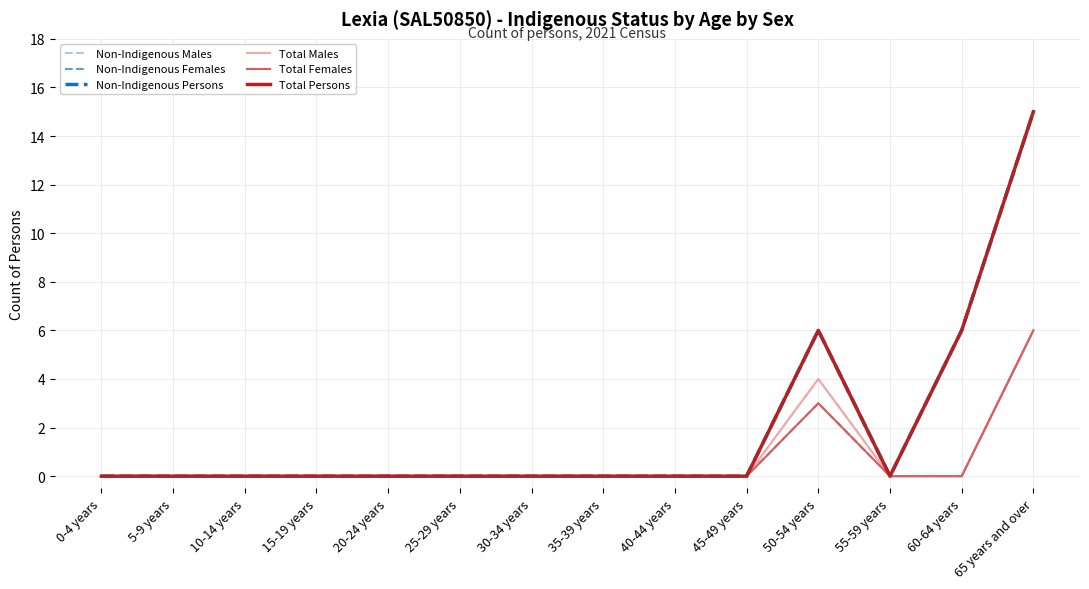

Reading left to right, list all the values displayed in this chart.

Non-Indigenous Males: 0	0	0	0	0	0	0	0	0	0	4	0	0	6
Non-Indigenous Females: 0	0	0	0	0	0	0	0	0	0	3	0	0	6
Non-Indigenous Persons: 0	0	0	0	0	0	0	0	0	0	6	0	6	15
Total Males: 0	0	0	0	0	0	0	0	0	0	4	0	0	6
Total Females: 0	0	0	0	0	0	0	0	0	0	3	0	0	6
Total Persons: 0	0	0	0	0	0	0	0	0	0	6	0	6	15